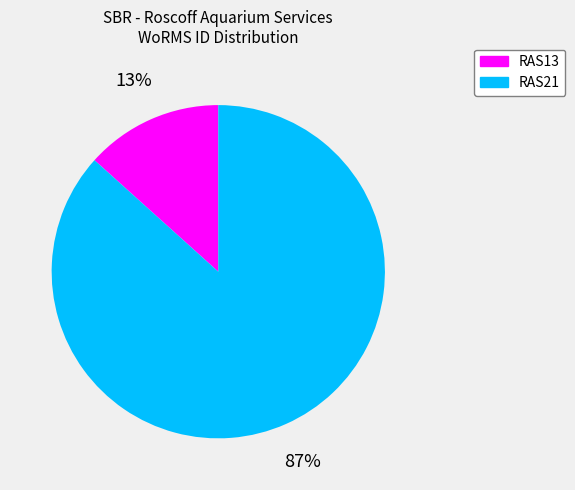

To the nearest percent, what is the combined percentage of RAS21 and RAS13?

100%